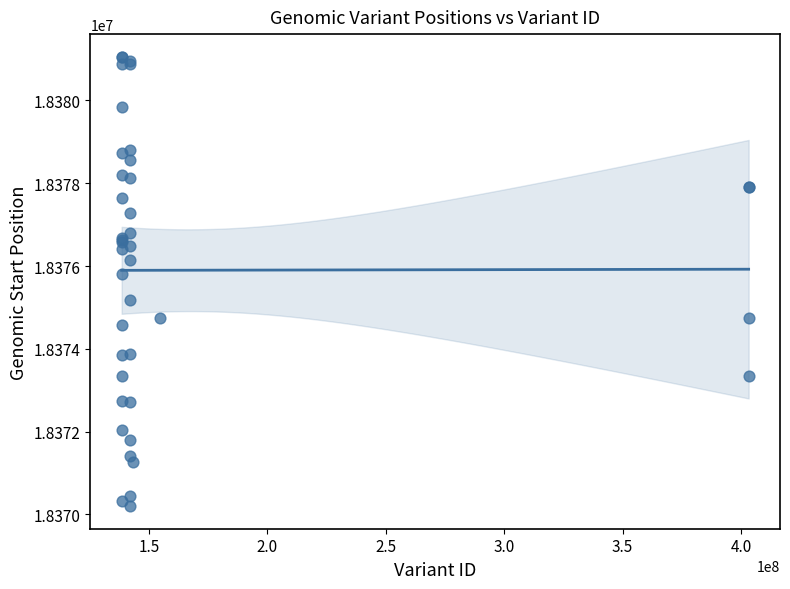

What Y value in the scatter plot is closest to 18375628?

18375810